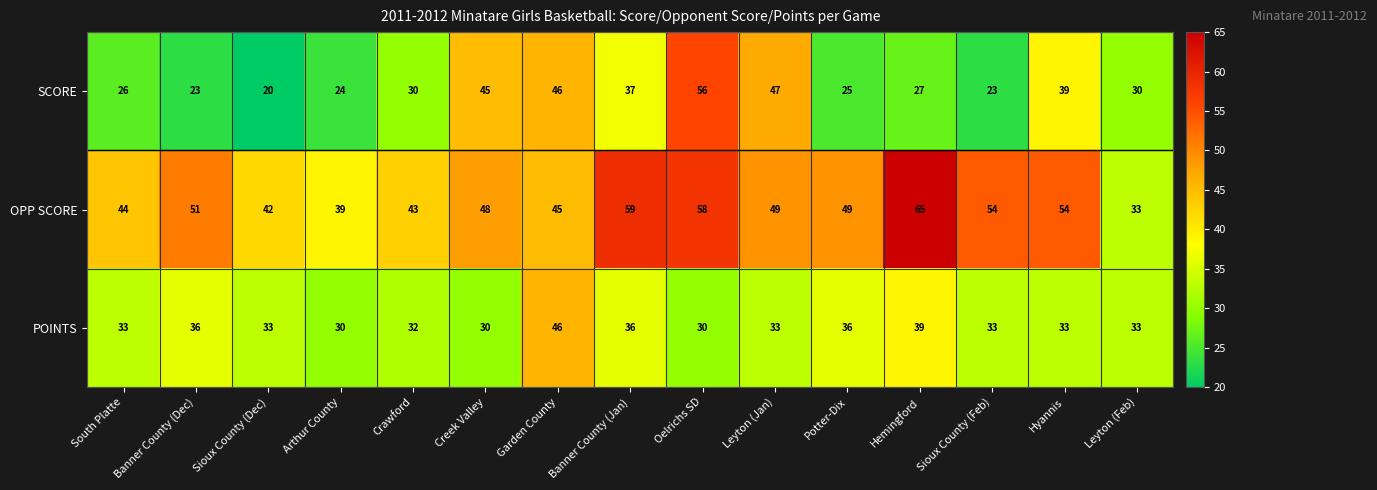

What is the difference between the maximum and second lowest values in the SCORE series?

33